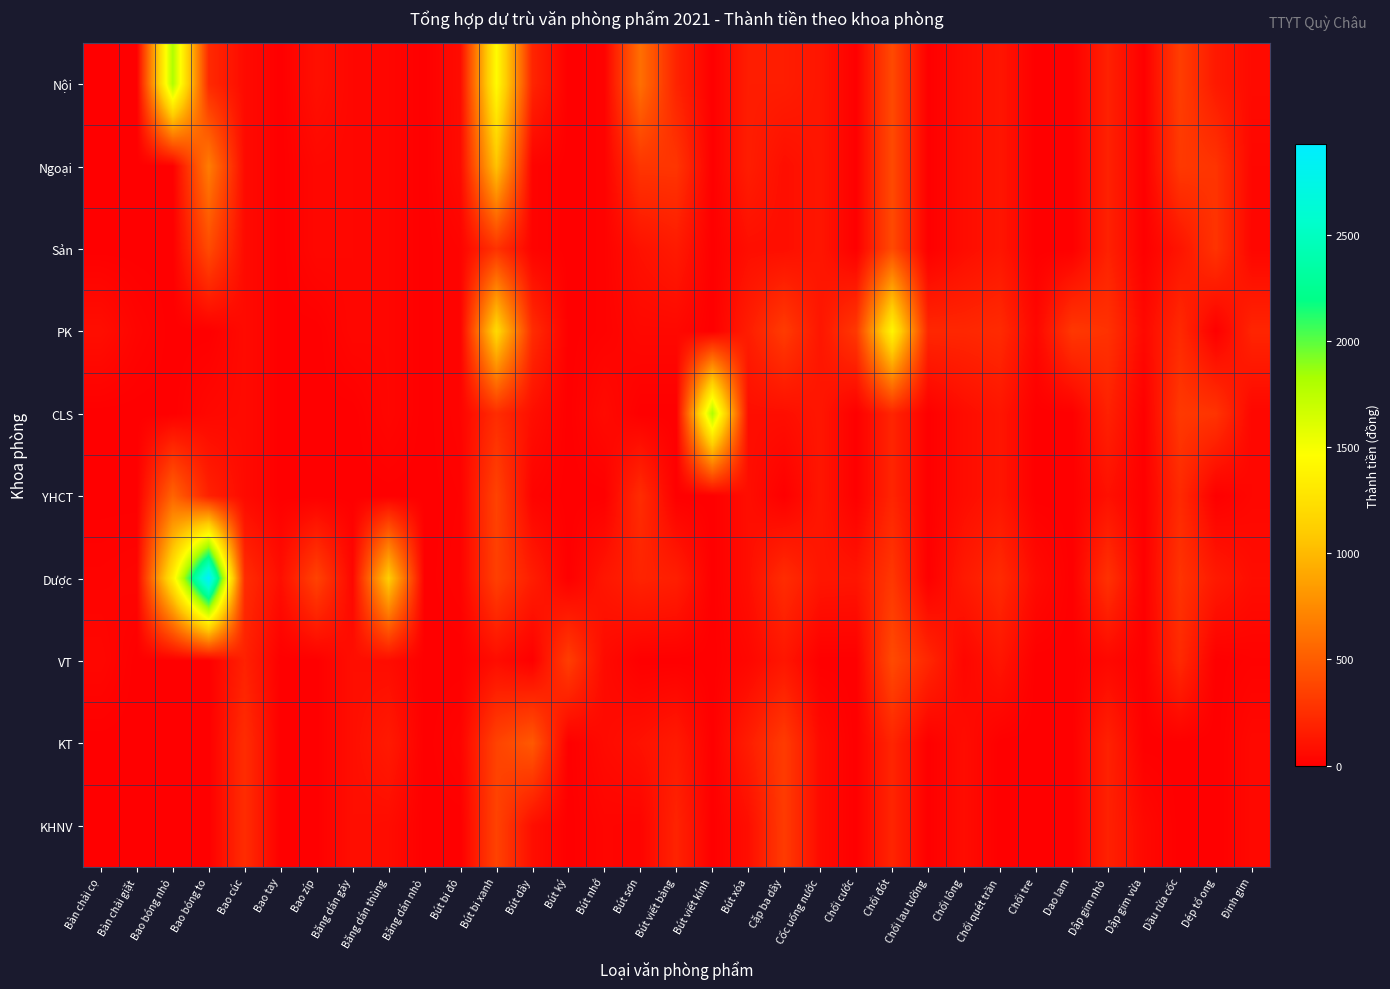

Count the number of data series in this chart.

10